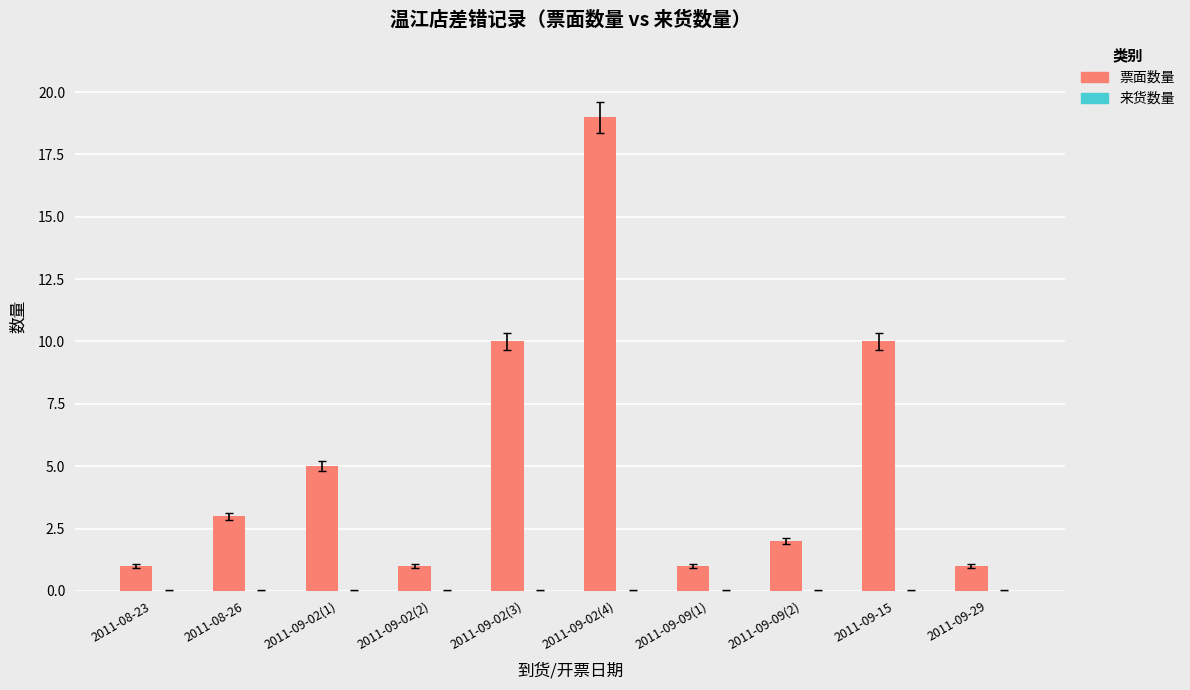

The chart shows a value of 10 at 2011-09-15. True or false?

True